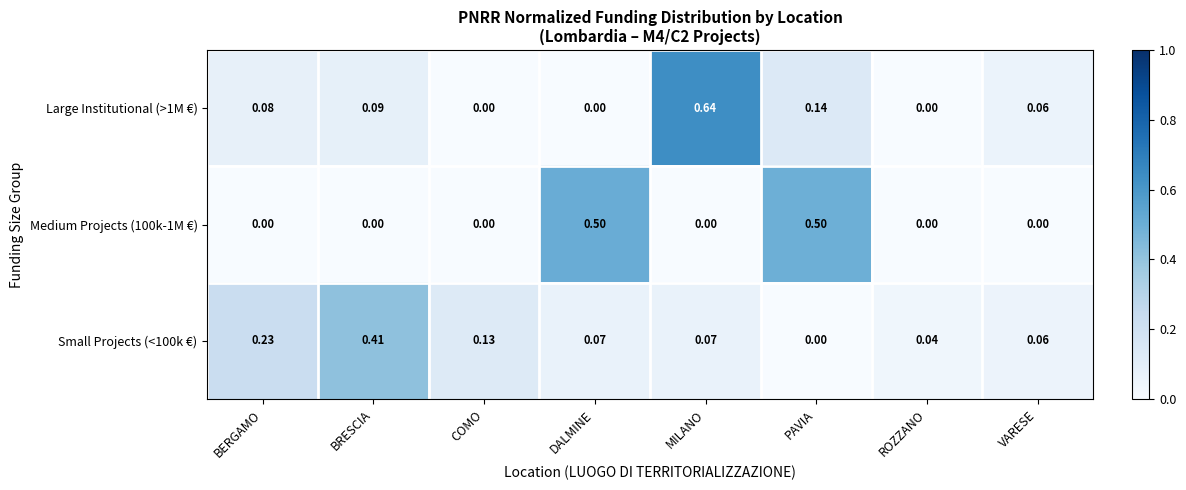

Is the value of Small Projects (<100k €) at BRESCIA greater than the value of Medium Projects (100k-1M €) at COMO?

Yes